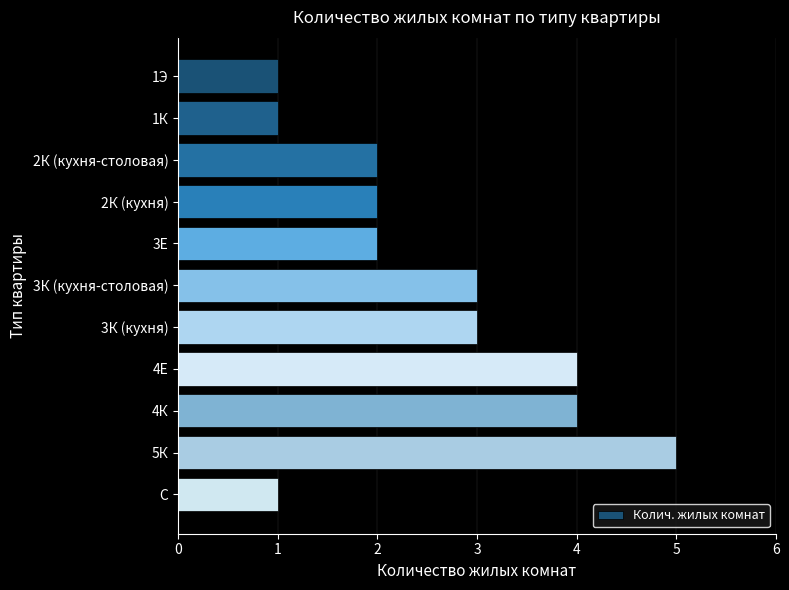

Are the bars grouped side by side (vs. stacked)?

No